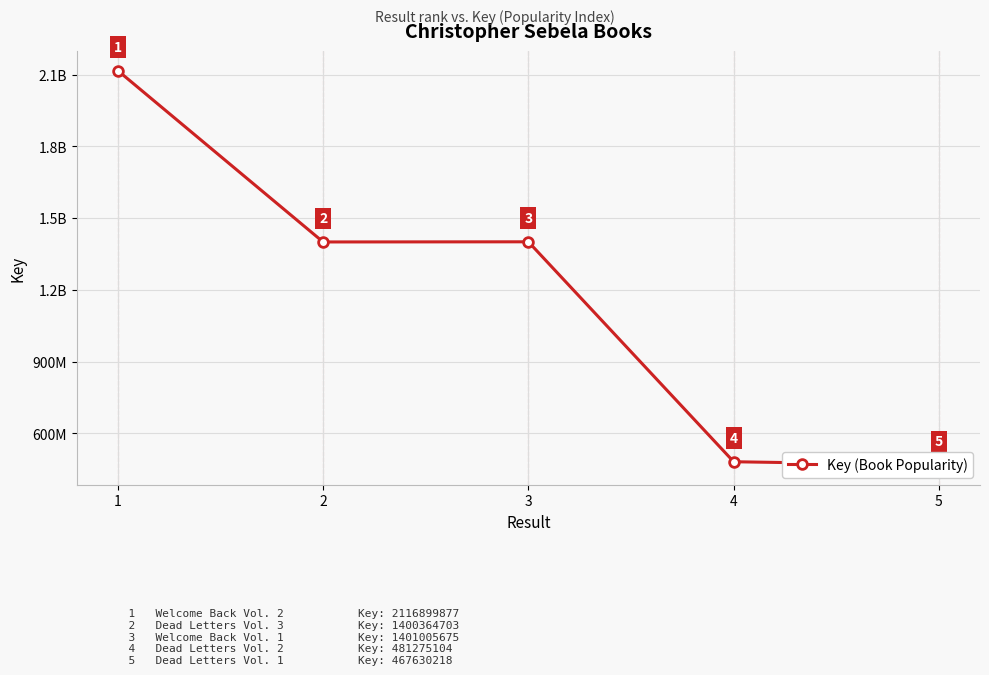

At which label does the data first exceed 1400364703?

1